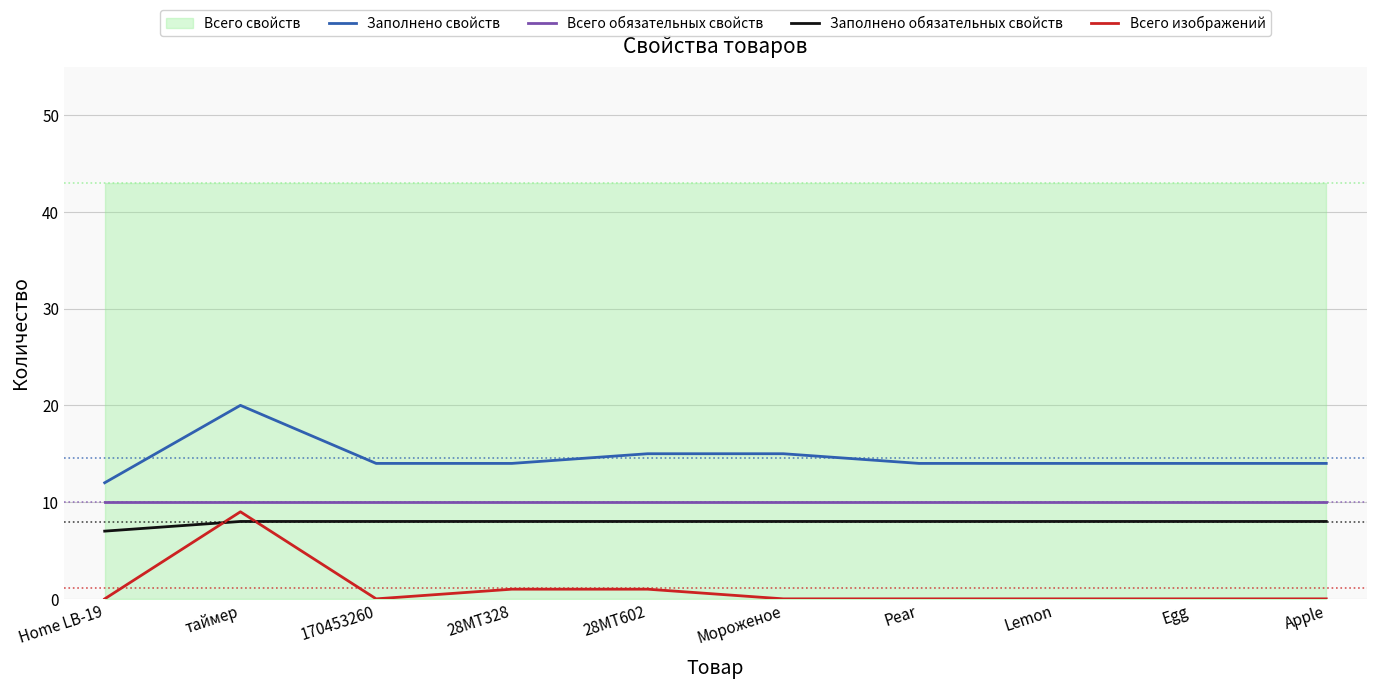

True or false: Заполнено обязательных свойств and Всего обязательных свойств intersect in this chart.

False